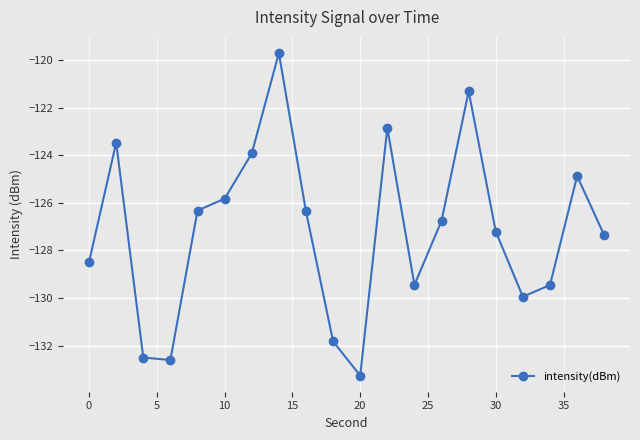

How many interior local valleys (lower than both neighbors) does the data have?

4